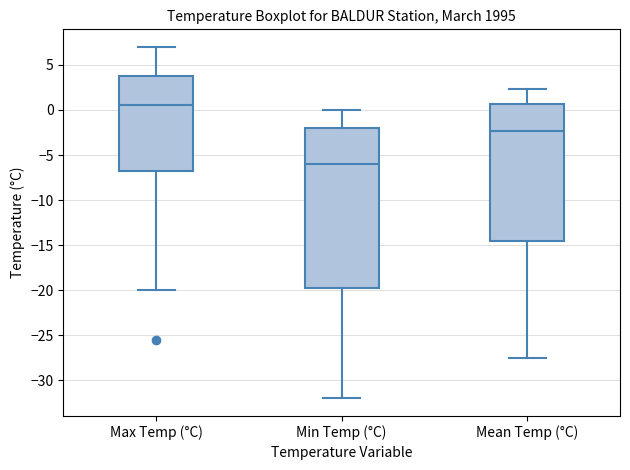

Which box has the lowest median line?

Min Temp (°C)